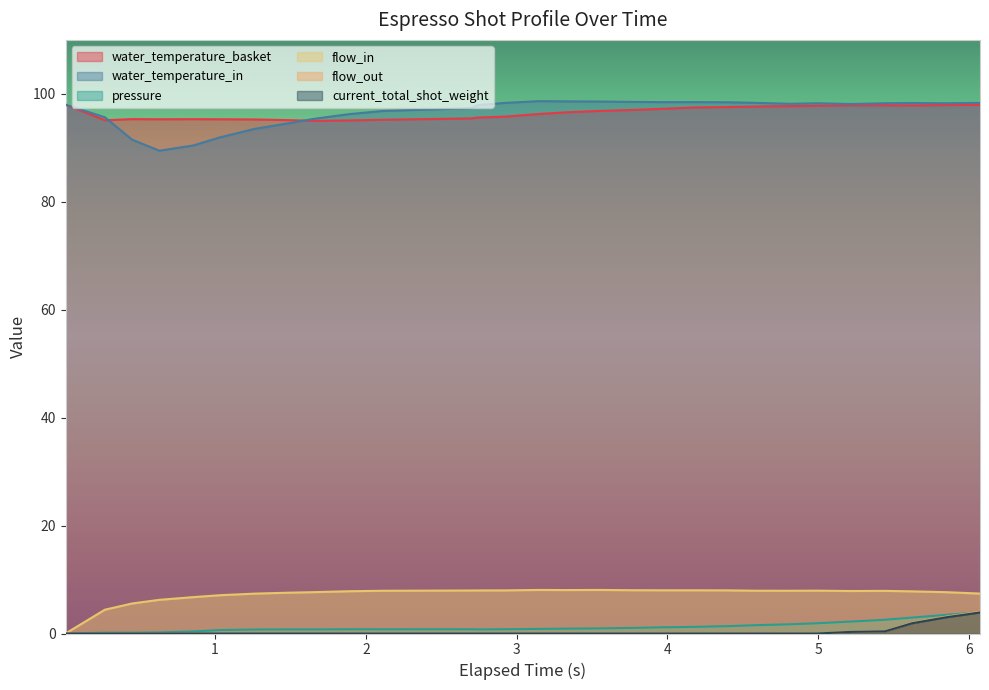

Which series has the largest range (max minus min)?

water_temperature_in